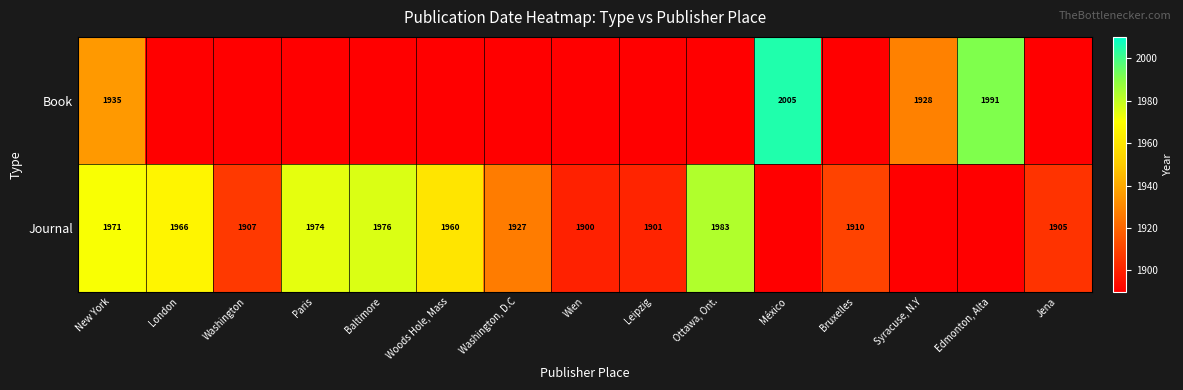

What is the sum of the Journal values at Leipzig and Washington, D.C?

3828